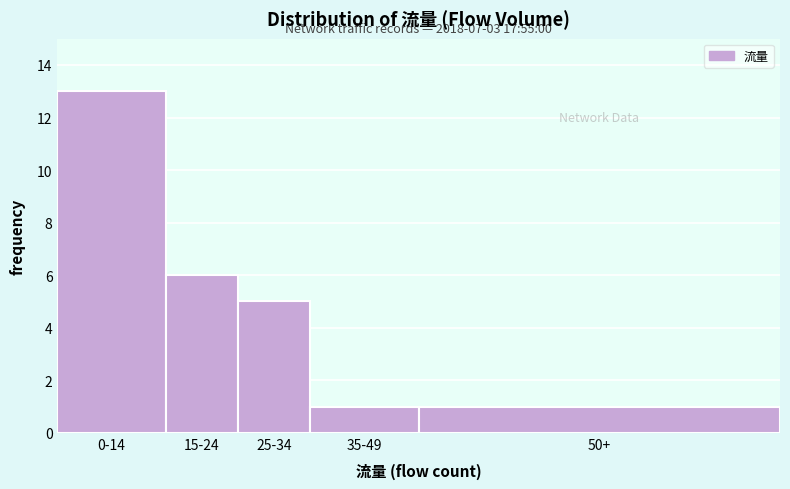

Reading right to left, what are all the values shown in this chart?

50+=1	35-49=1	25-34=5	15-24=6	0-14=13